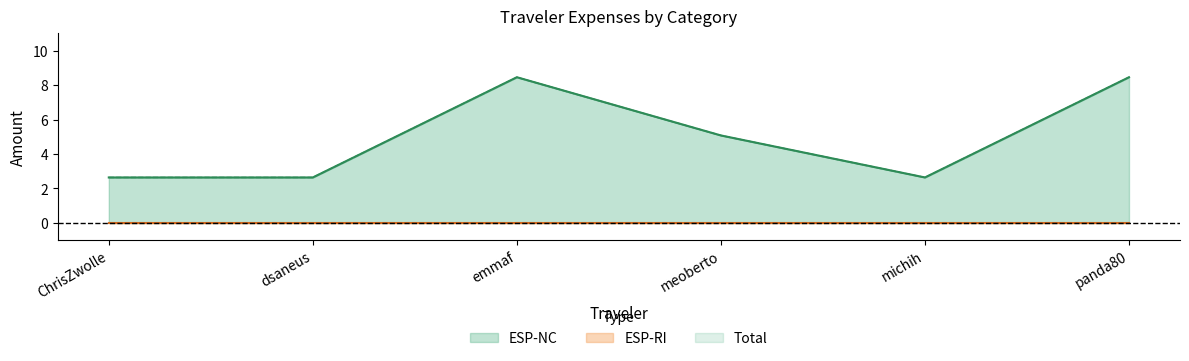

What is the maximum value for Total?

8.5